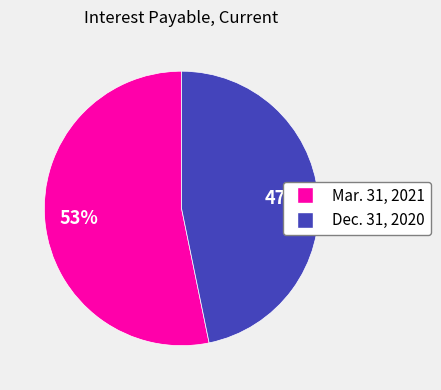

What is the ratio of the value at Dec. 31, 2020 to the value at Mar. 31, 2021?

0.9